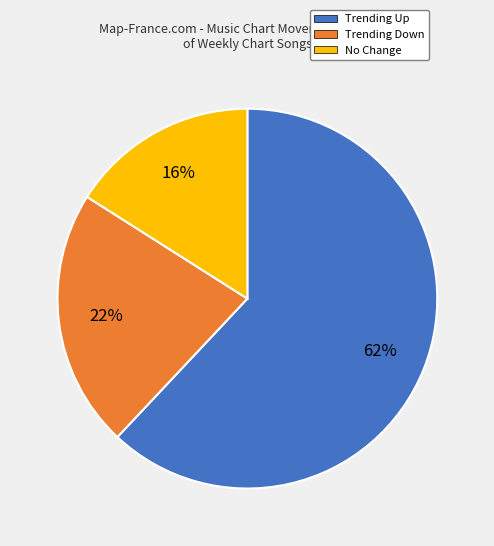

To the nearest percent, what is the average slice percentage?

33%